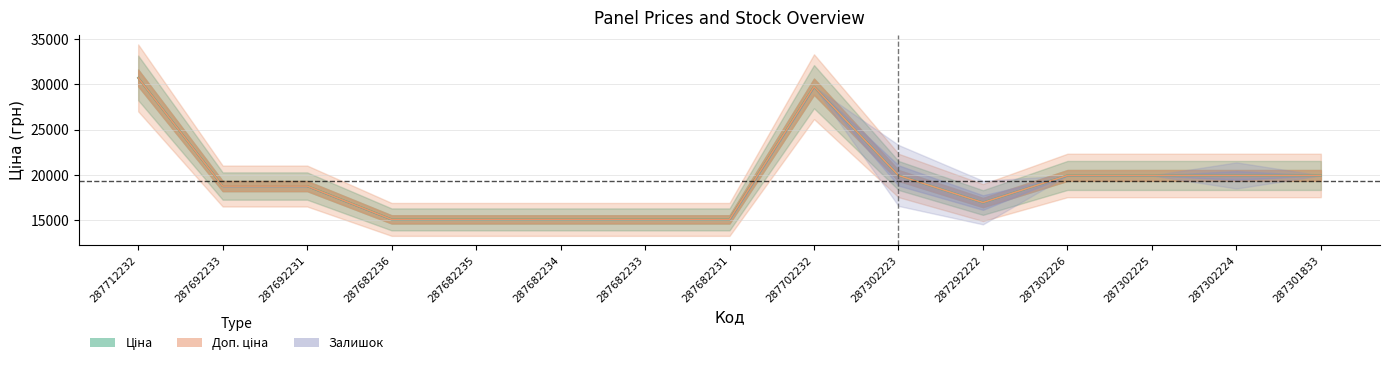

What position from the right is 287682234?

10